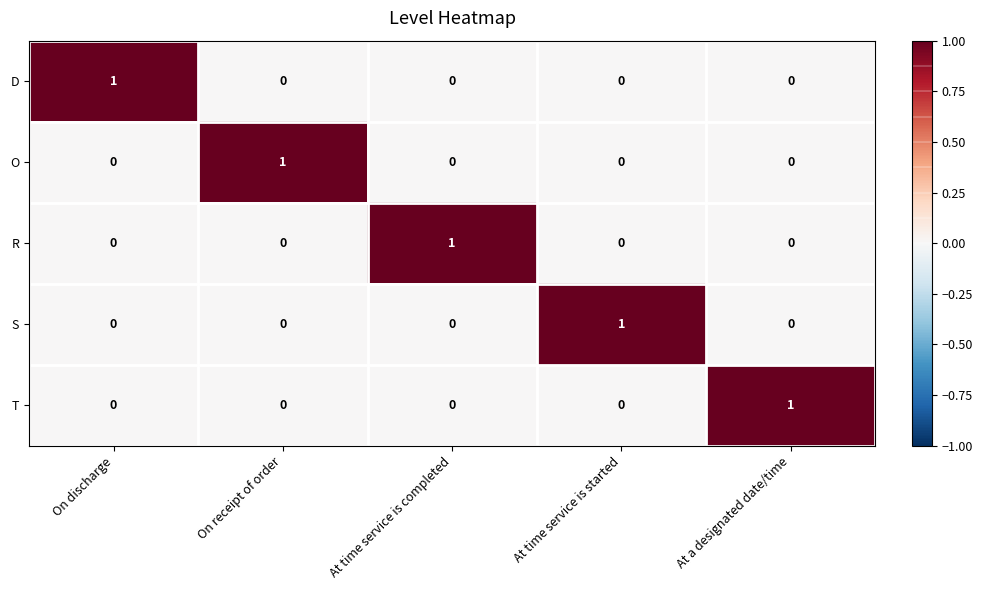

What is the difference between the highest and lowest values at At a designated date/time?

1